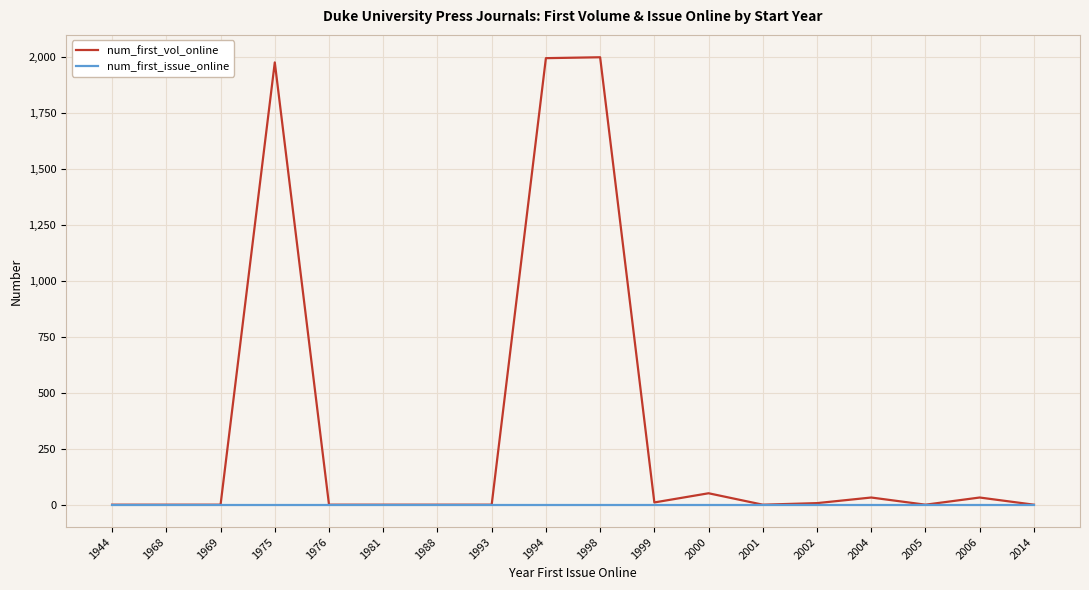

What is the difference between the num_first_vol_online values at 1998 and 2000?

1946